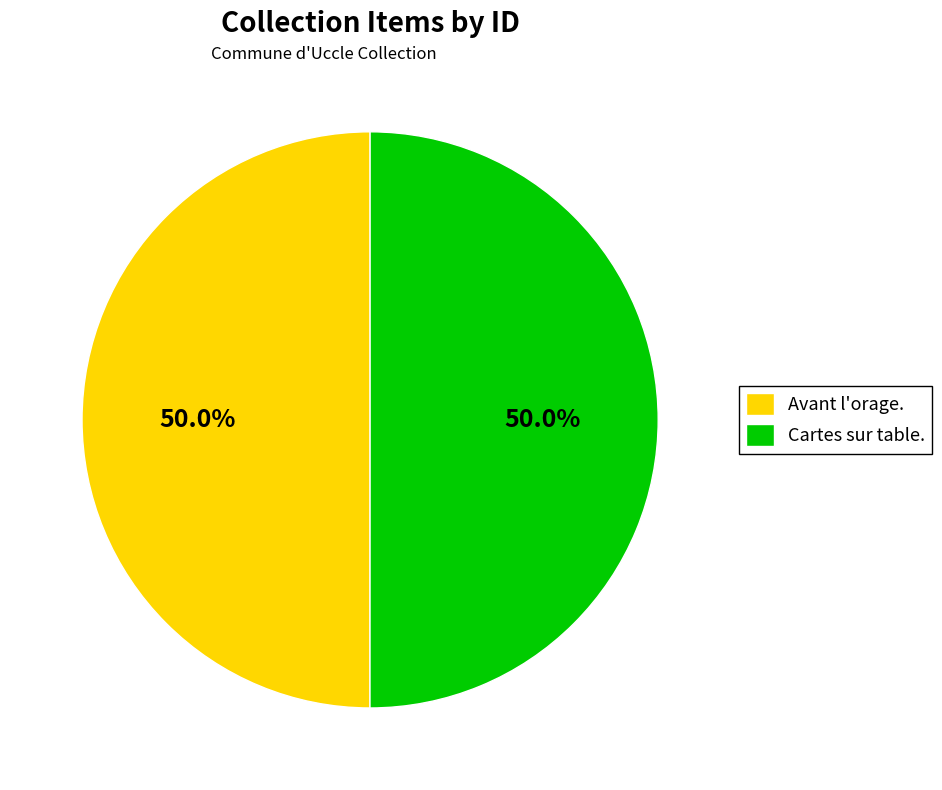

What is the total percentage of Avant l'orage. and Cartes sur table.?

100.0%